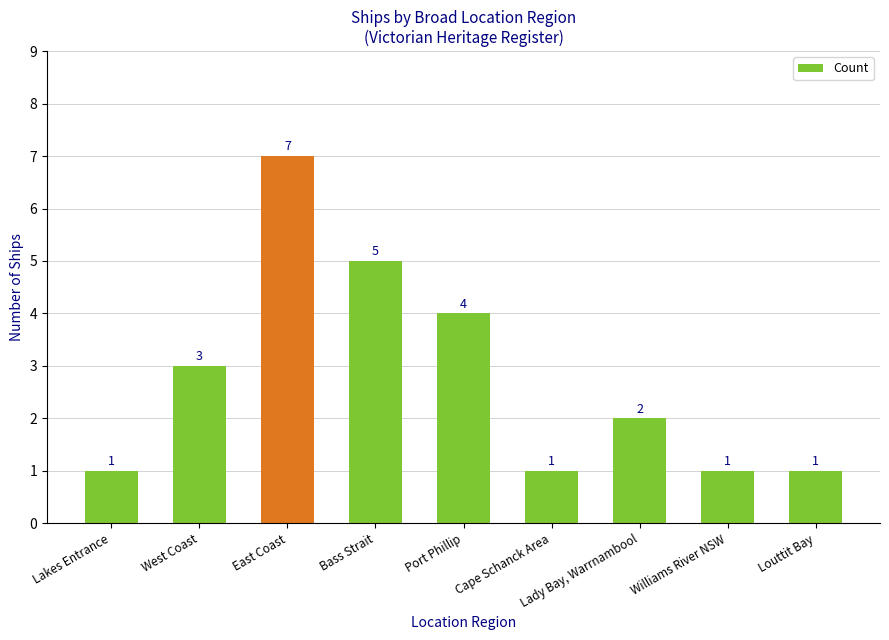

At which category does the chart reach its peak across all series?

East Coast